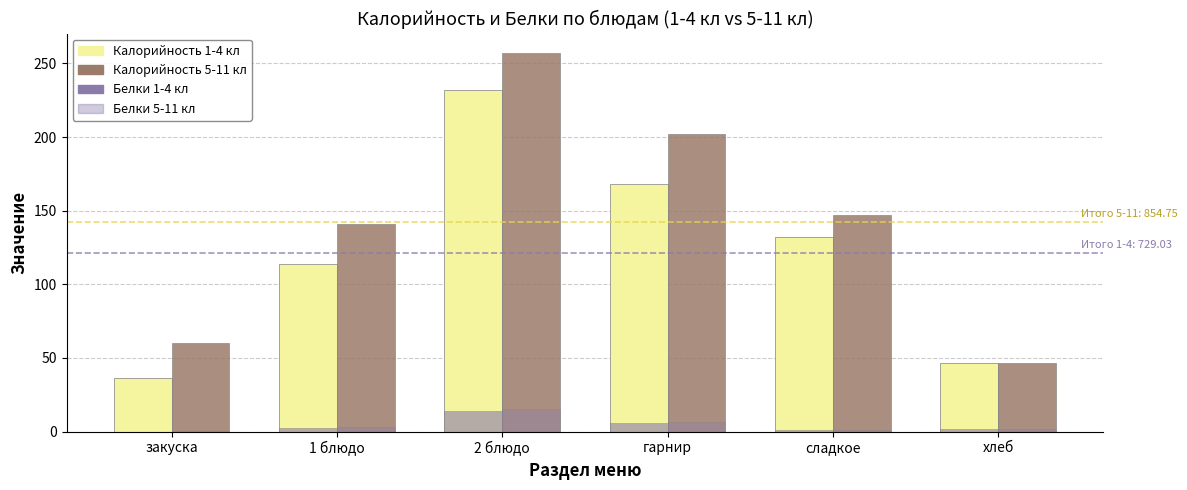

What is the minimum value for Белки 5-11 кл?

0.1